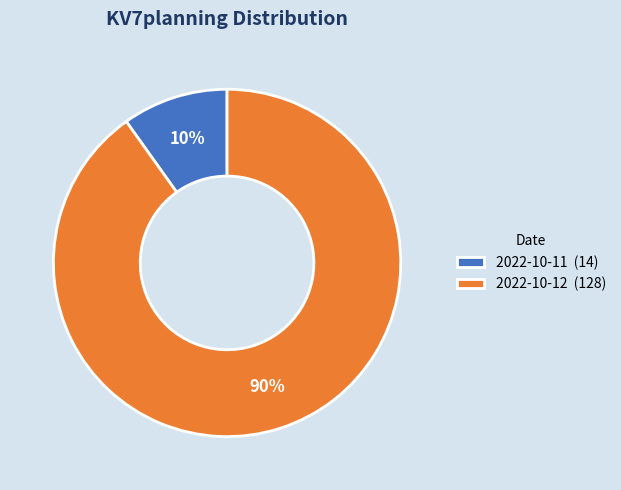

Combined, do 2022-10-11 (14) and 2022-10-12 (128) account for over 50%?

Yes